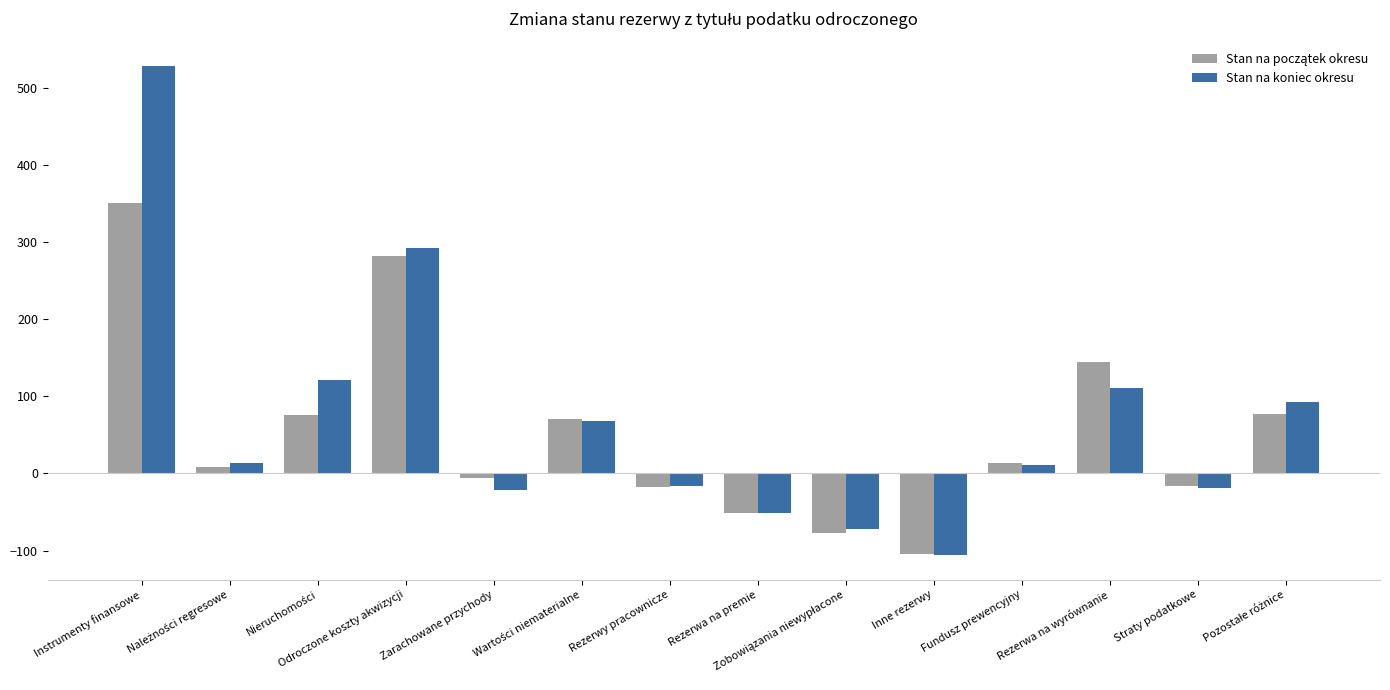

The value of Stan na koniec okresu at Odroczone koszty akwizycji is 292. True or false?

True